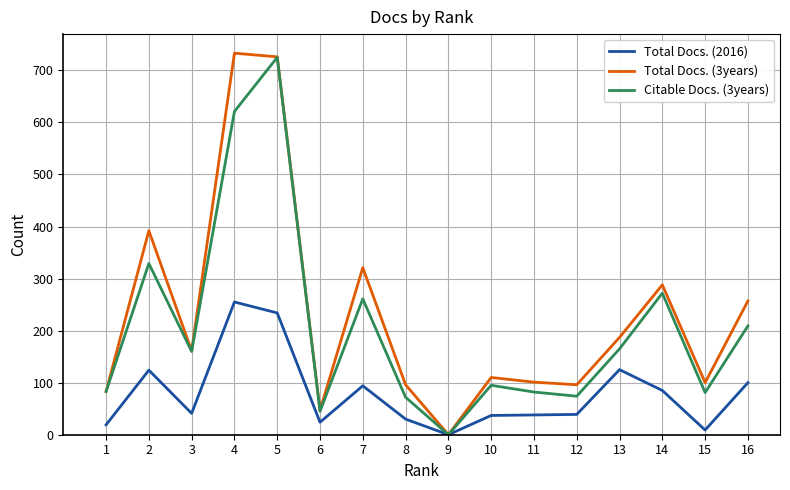

At which category is the sum across all series the highest?

5